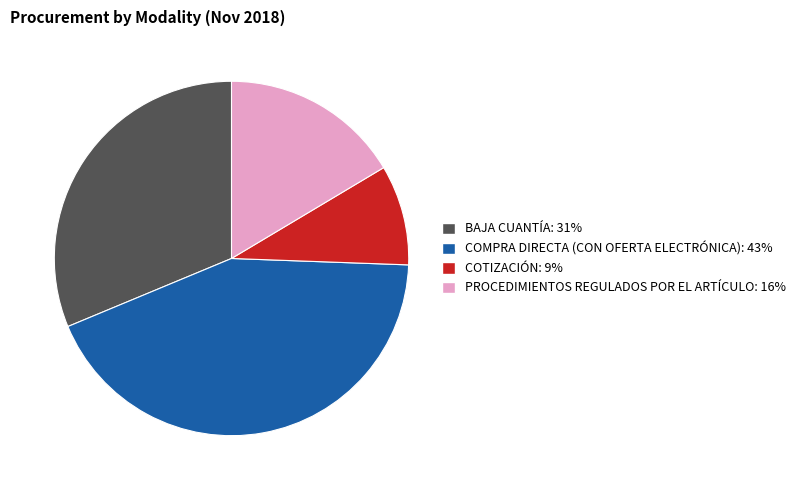

The COTIZACIÓN slice represents 9% of the pie. True or false?

True